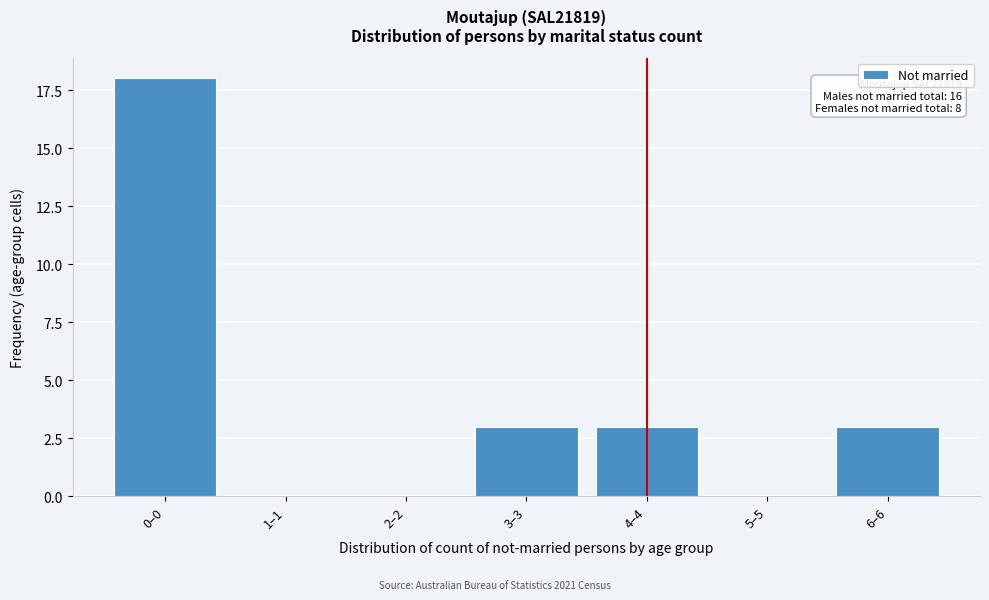

Reading right to left, transcribe all the data shown in this chart.

6–6=3	5–5=0	4–4=3	3–3=3	2–2=0	1–1=0	0–0=18